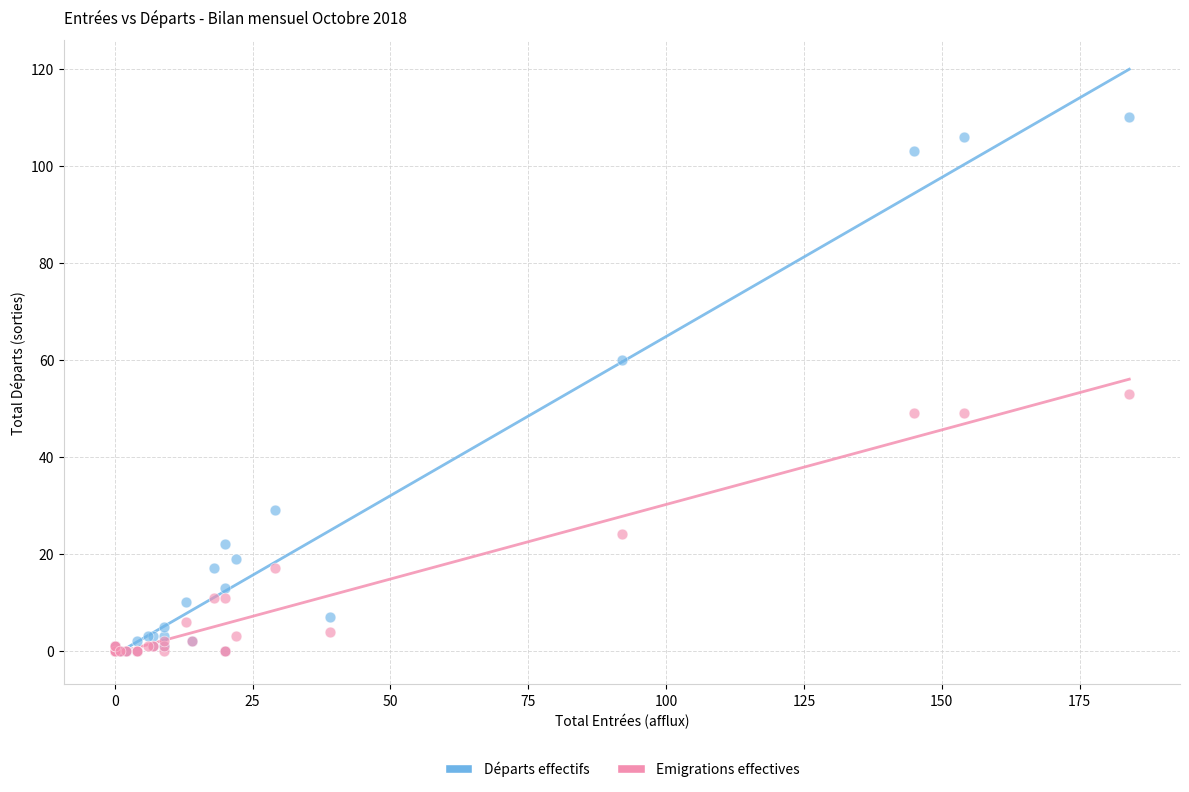

Across all series, what Y value is closest to 55?

53